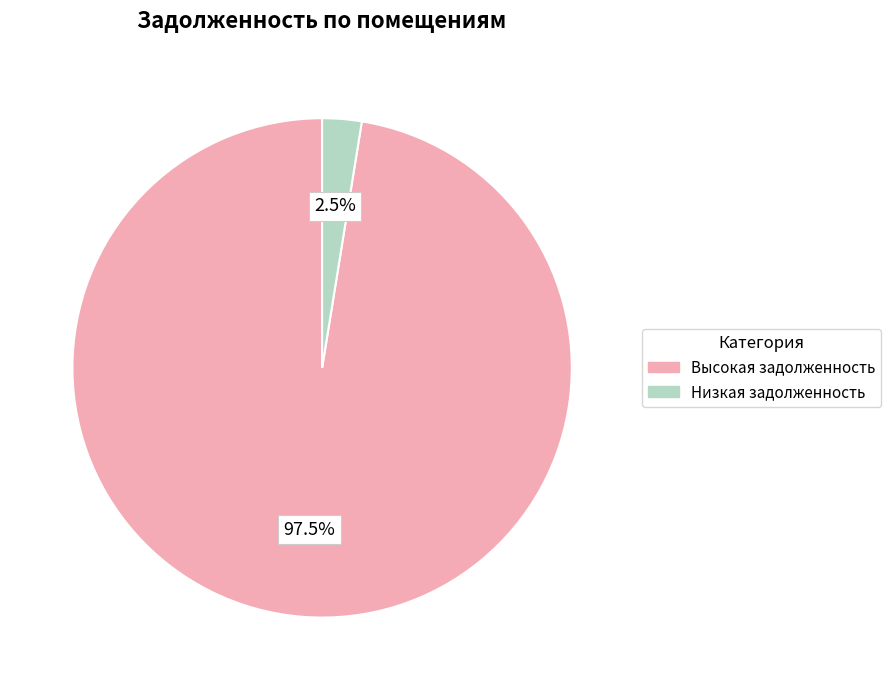

Is there any slice that represents more than half of the pie?

Yes